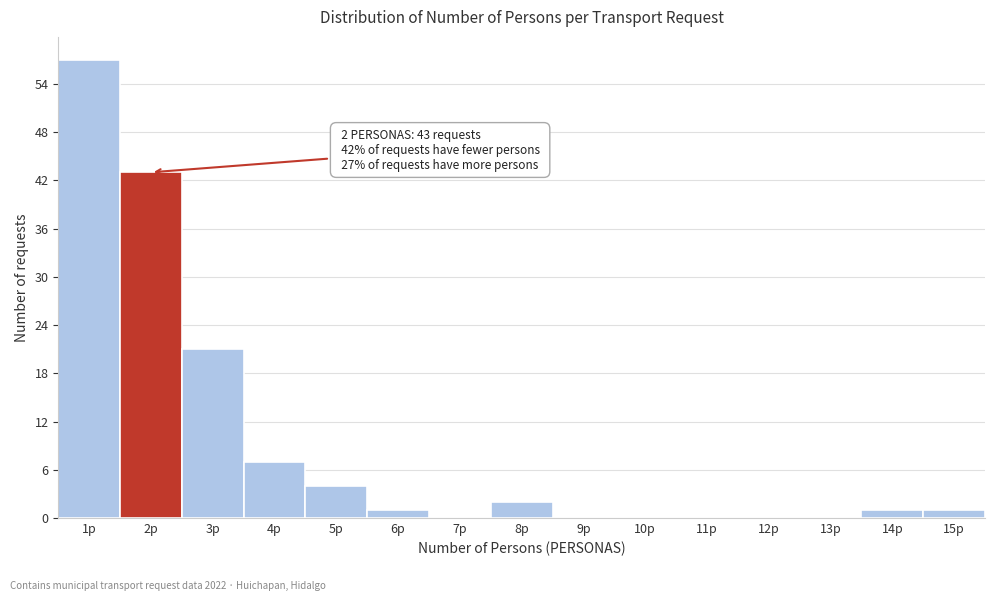

Reading right to left, extract all data points from this chart.

15p=1	14p=1	13p=0	12p=0	11p=0	10p=0	9p=0	8p=2	7p=0	6p=1	5p=4	4p=7	3p=21	2p=43	1p=57